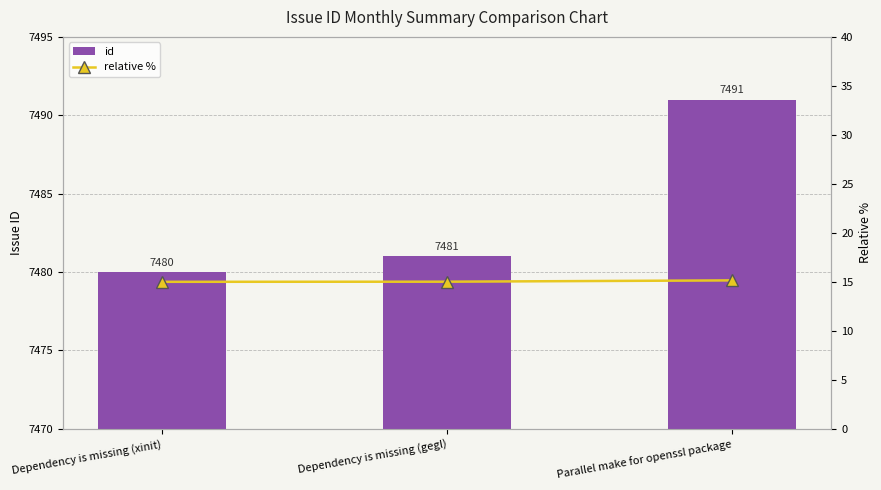

Which category has the highest value in the relative % series?

Parallel make for openssl package